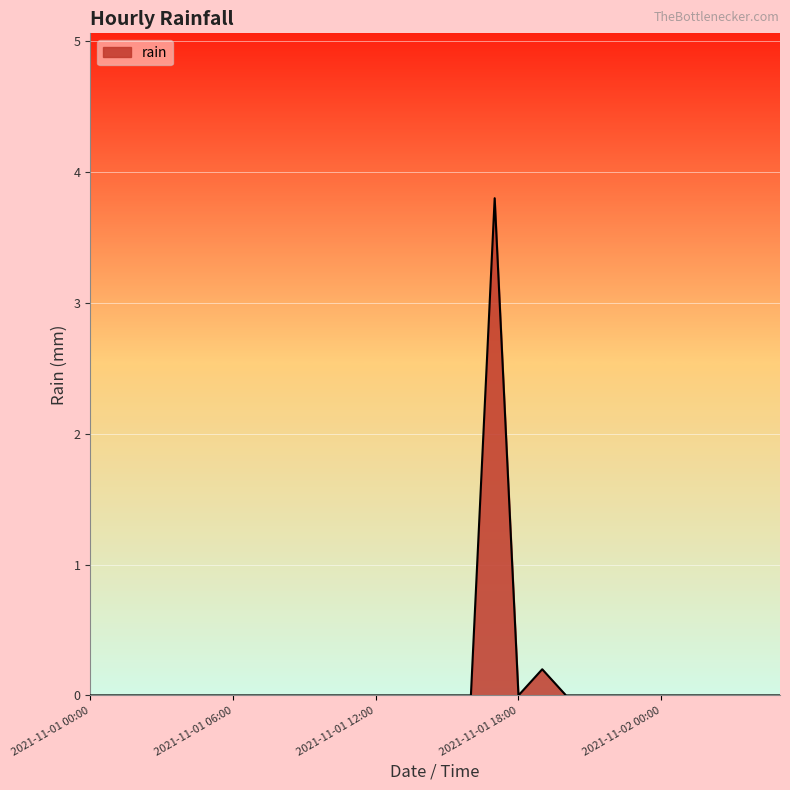

How many series are shown in this chart?

1